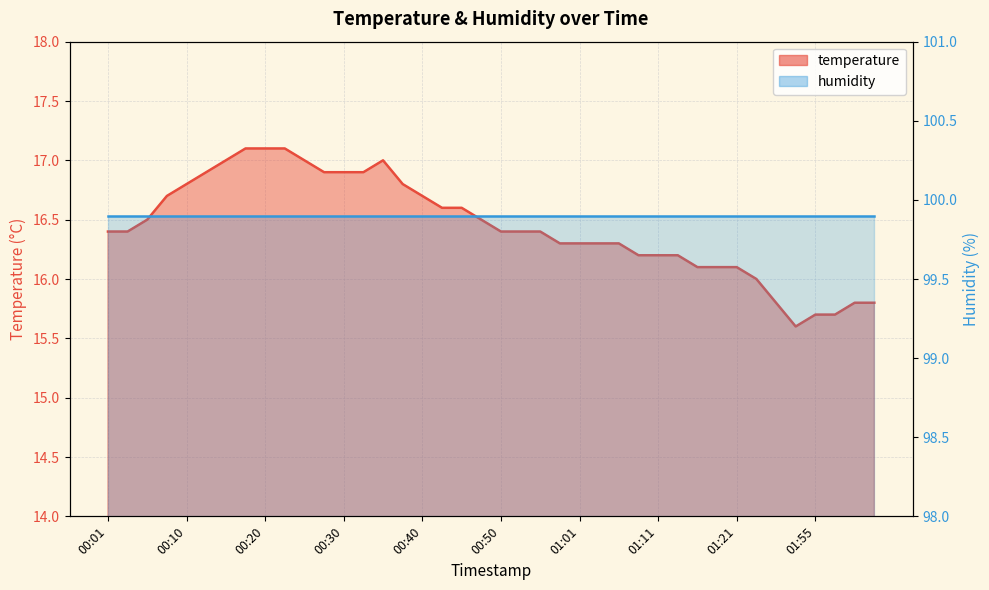

What is the maximum value shown in the chart?

17.1